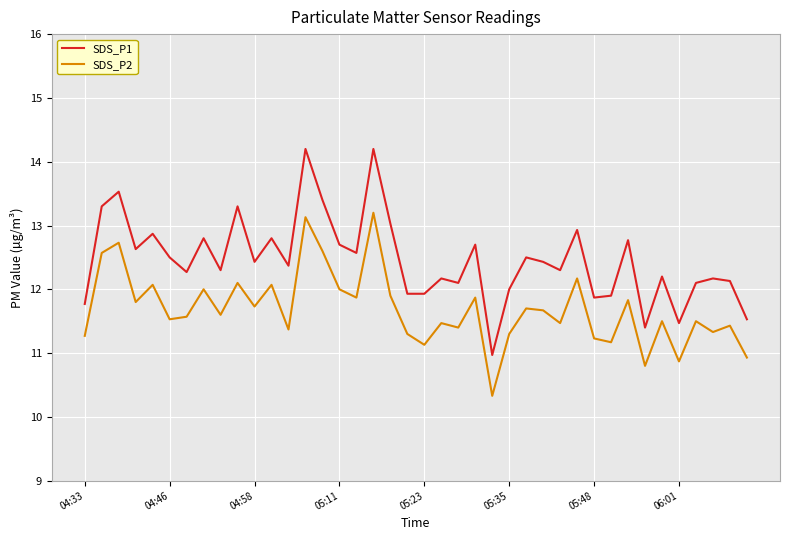

Which series has the largest total across all categories?

SDS_P1